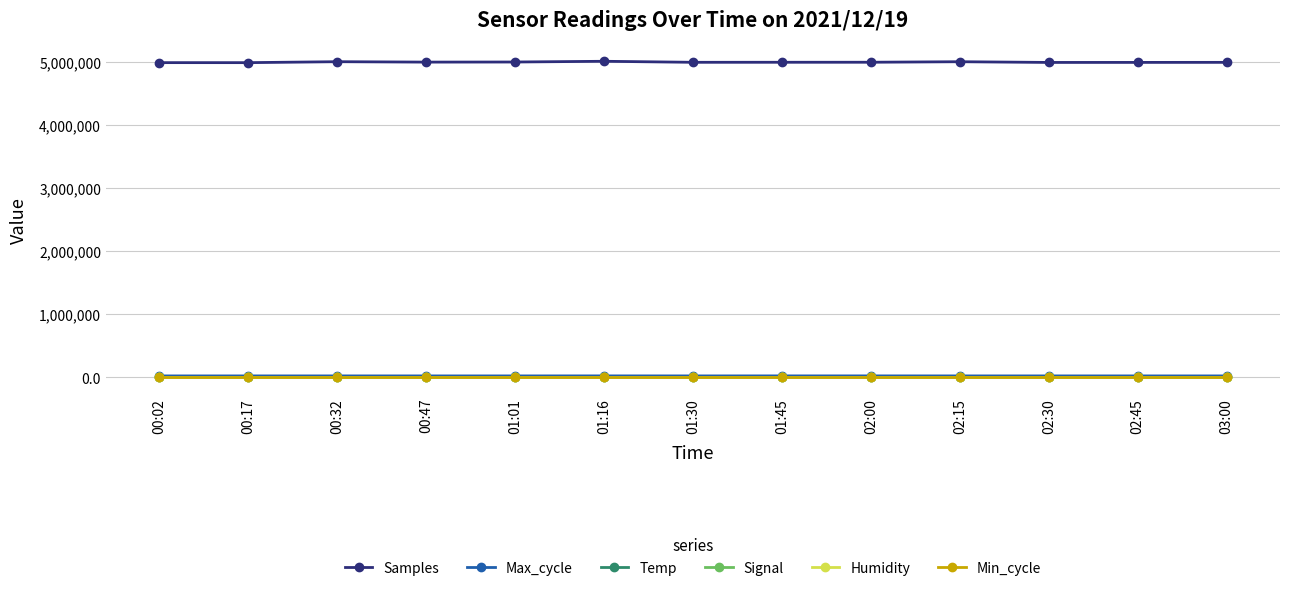

The value of Samples at 01:16 is 1840795.0. True or false?

False